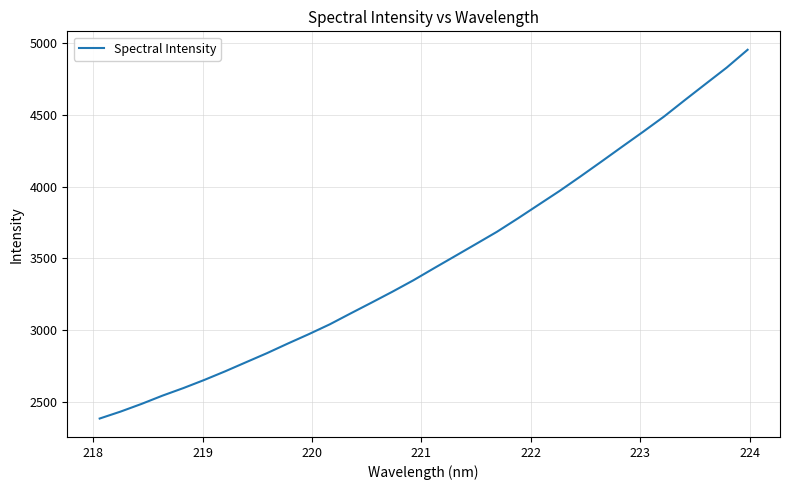

What is the difference between the maximum and minimum values?

2571.9